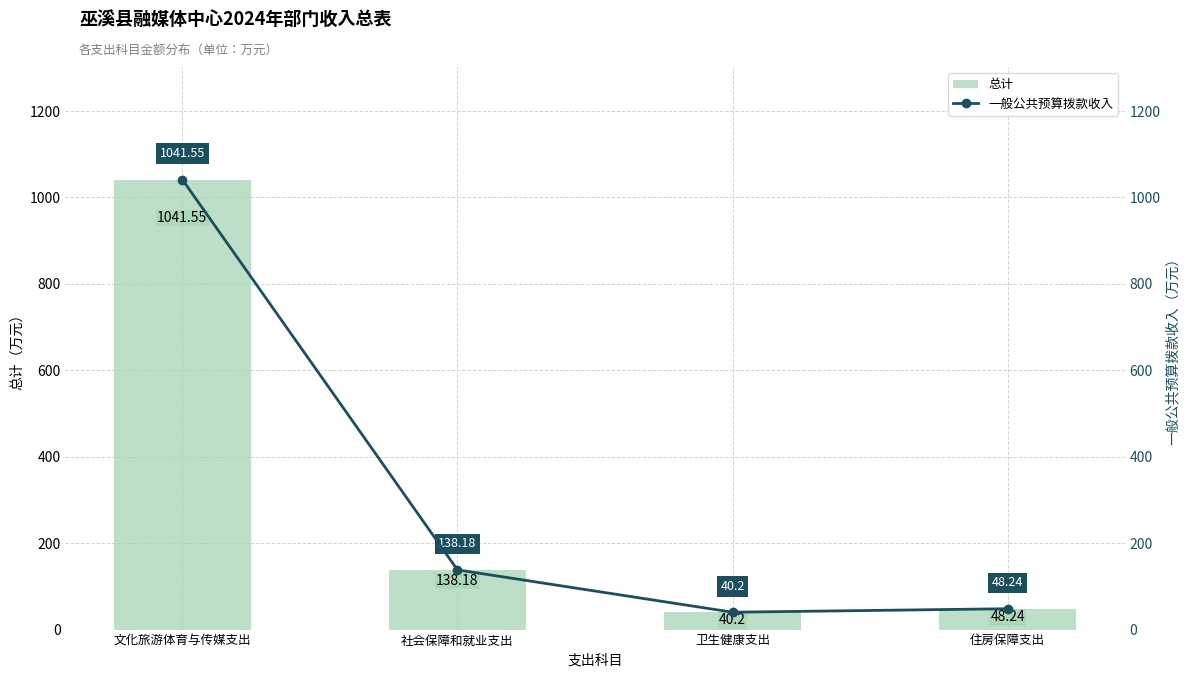

Reading right to left, list all the values displayed in this chart.

总计: 48.2	40.2	138.2	1041.5
一般公共预算拨款收入: 48.2	40.2	138.2	1041.5